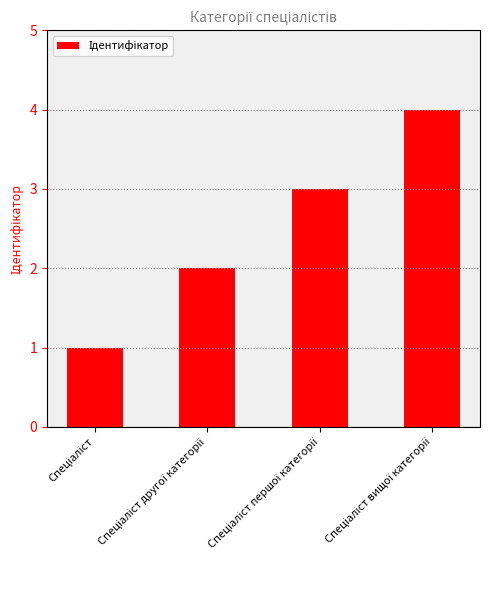

Count the values in the range 2 to 4.

3